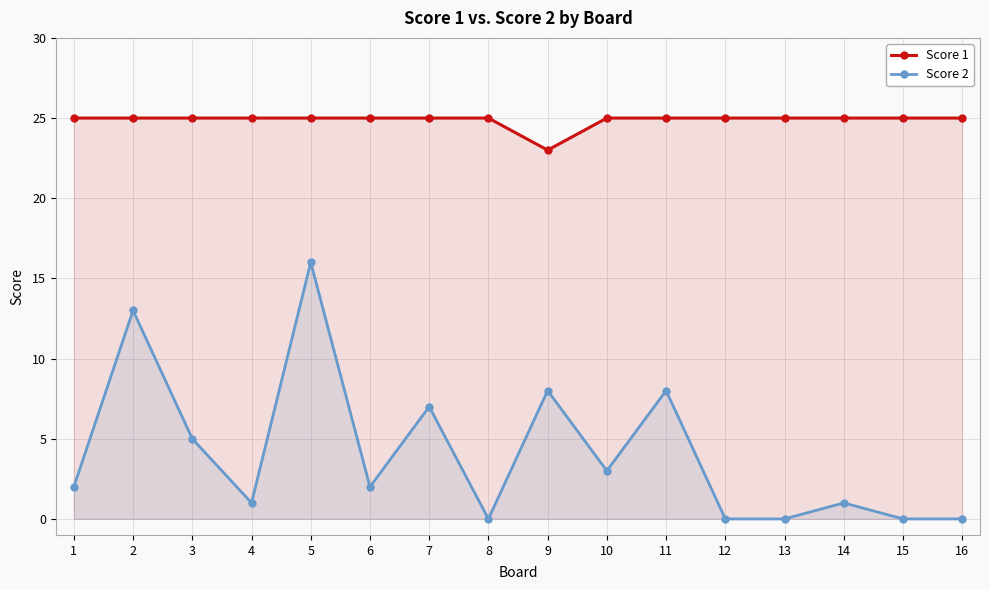

How many values in the Score 1 series are below 25?

1